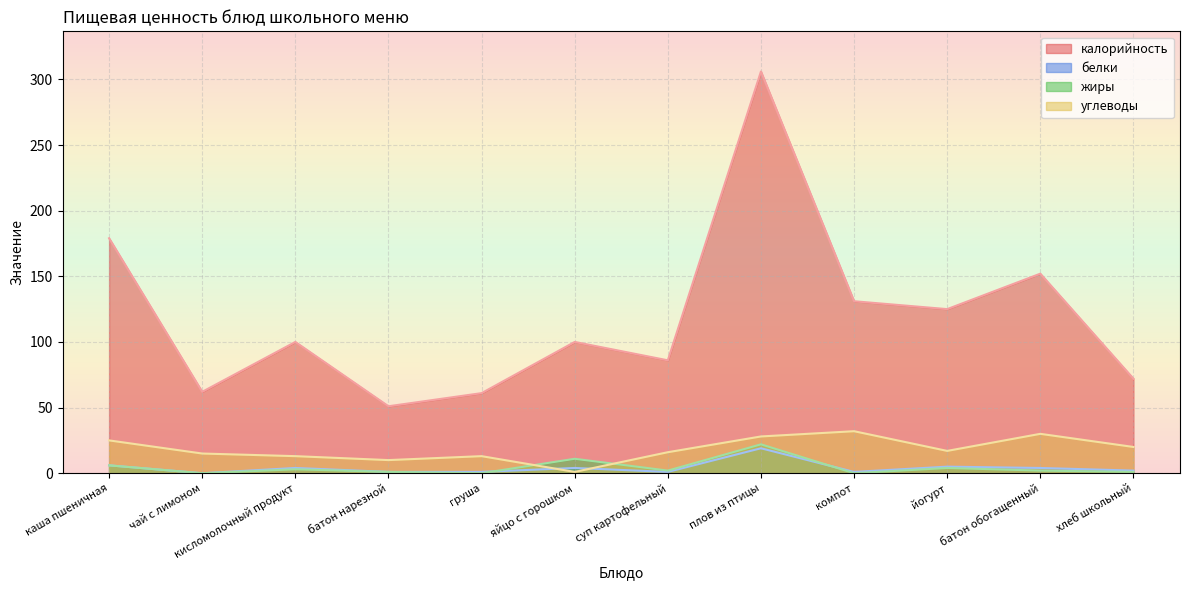

What is the difference between the maximum and second lowest values in the калорийность series?

245